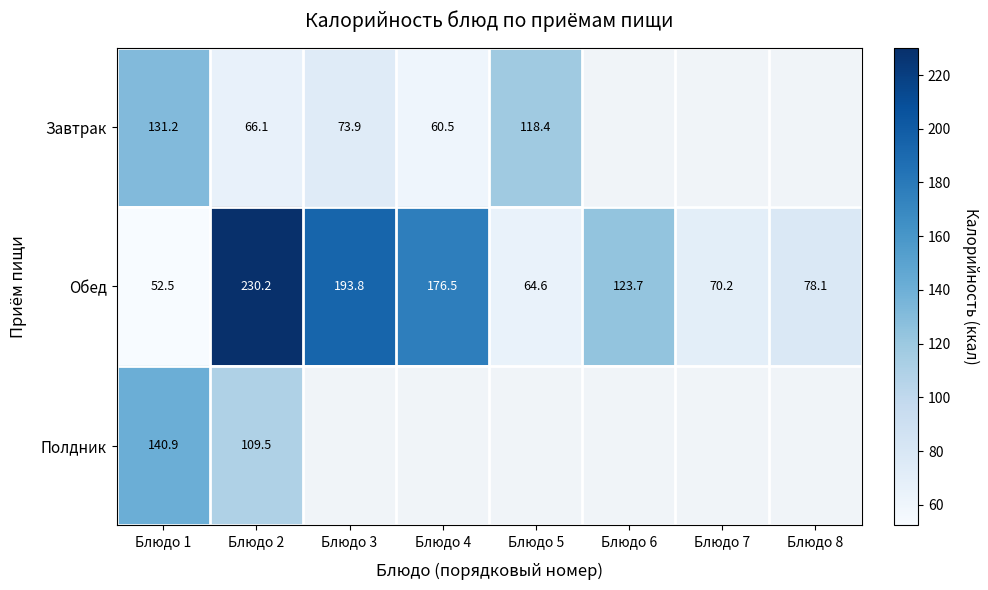

At which category is the sum across all series the highest?

Блюдо 2